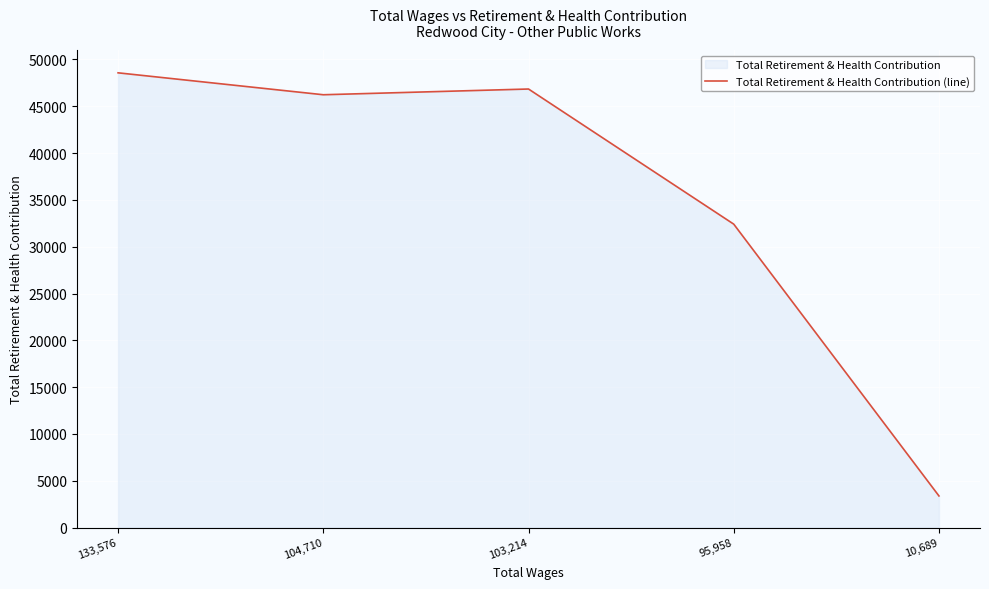

How many values are below 46230?

2